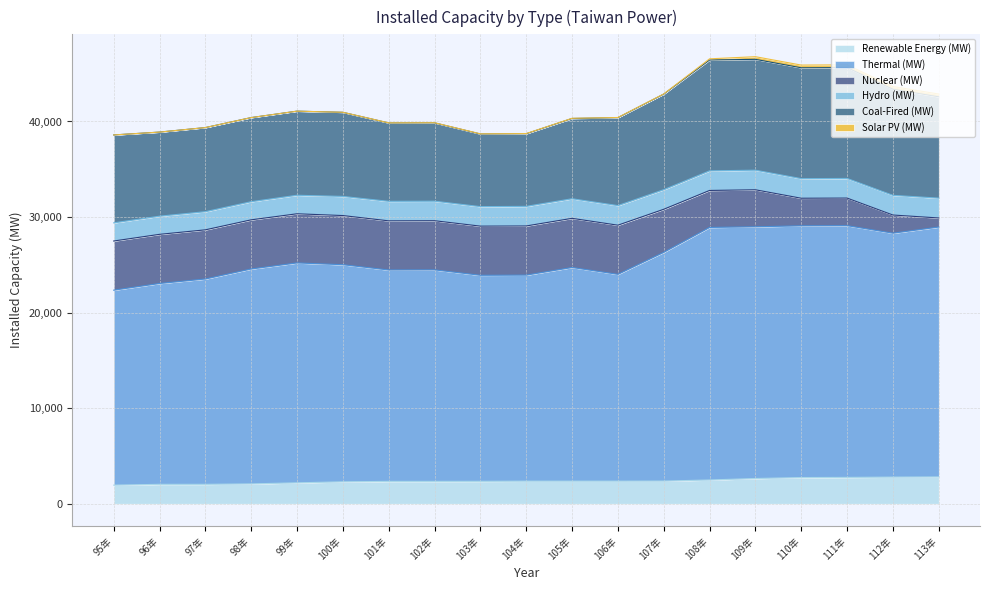

What is the label of the 16th point from the right?

98年